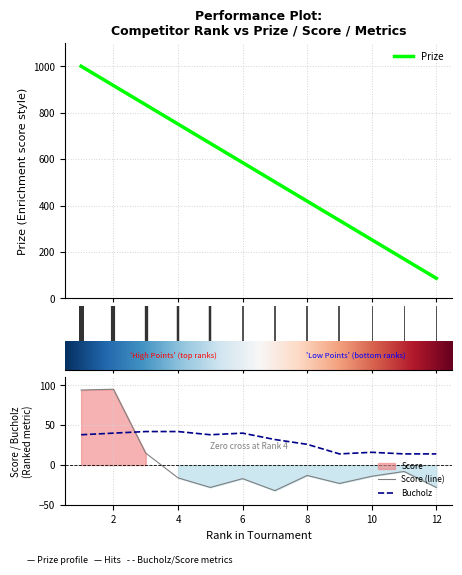

What is the total value across all series at 8?

432